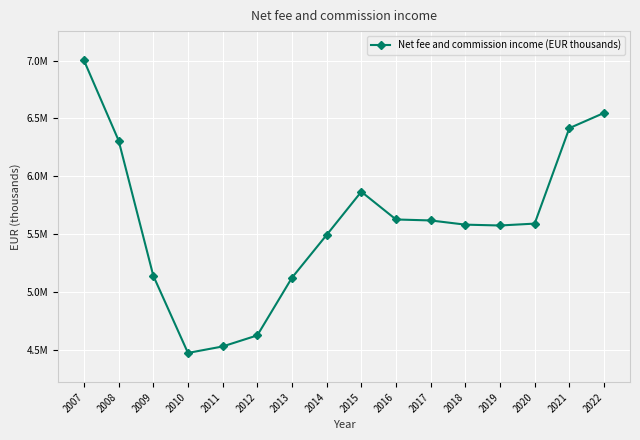

Reading right to left, list all the values displayed in this chart.

2022=6546675.0	2021=6415198.0	2020=5589320.0	2019=5573066.0	2018=5580352.0	2017=5616681.0	2016=5625132.0	2015=5865305.0	2014=5491173.0	2013=5121205.0	2012=4622338.0	2011=4526429.0	2010=4470582.0	2009=5138501.0	2008=6308090.2	2007=7001583.0